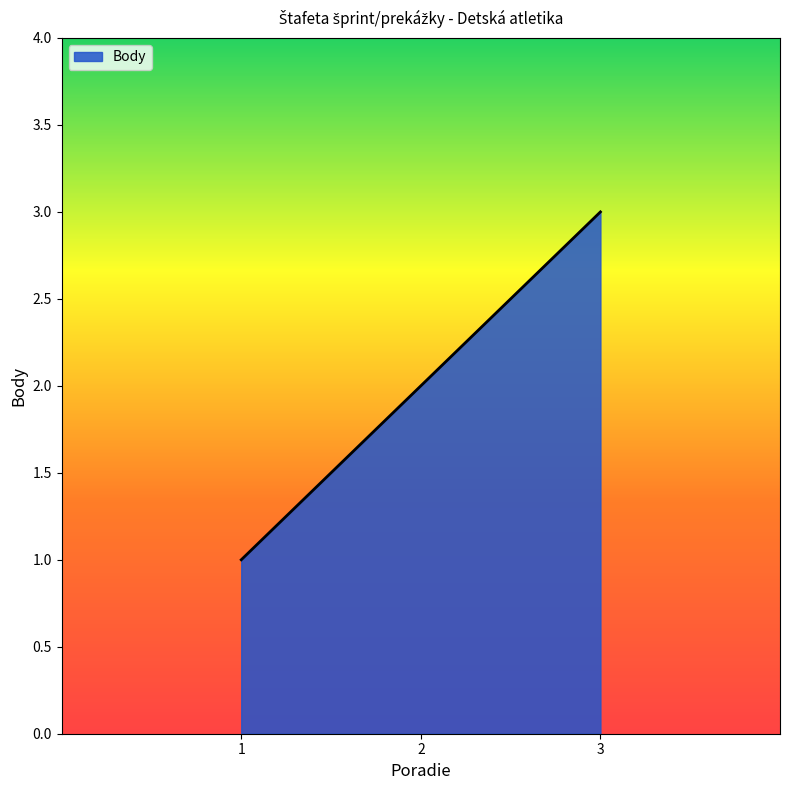

Rank the categories by value from lowest to highest.

1, 2, 3